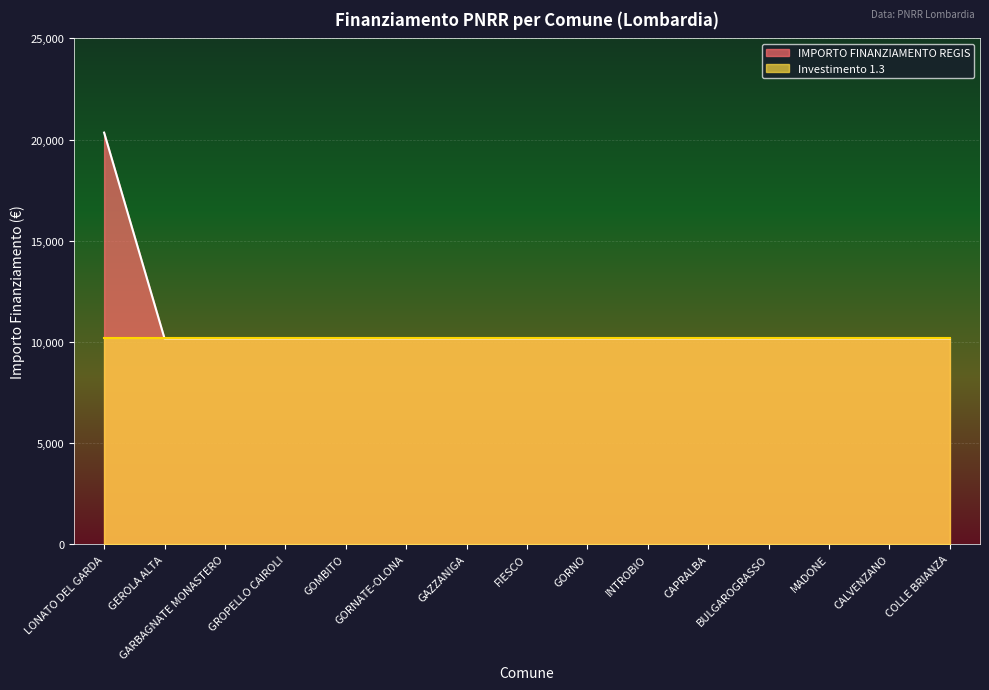

Reading left to right, what are all the values shown in this chart?

LONATO DEL GARDA=20344	GEROLA ALTA=10172	GARBAGNATE MONASTERO=10172	GROPELLO CAIROLI=10172	GOMBITO=10172	GORNATE-OLONA=10172	GAZZANIGA=10172	FIESCO=10172	GORNO=10172	INTROBIO=10172	CAPRALBA=10172	BULGAROGRASSO=10172	MADONE=10172	CALVENZANO=10172	COLLE BRIANZA=10172